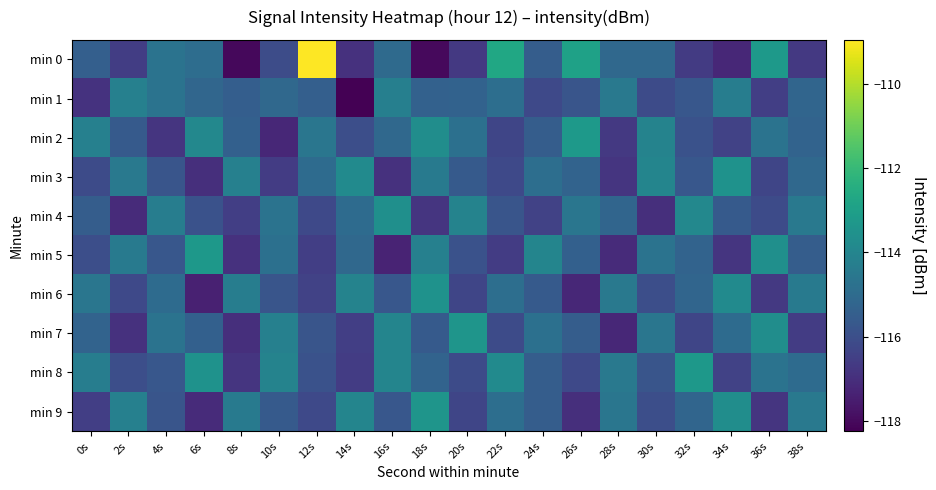

What is the maximum value shown in the chart?

-109.0